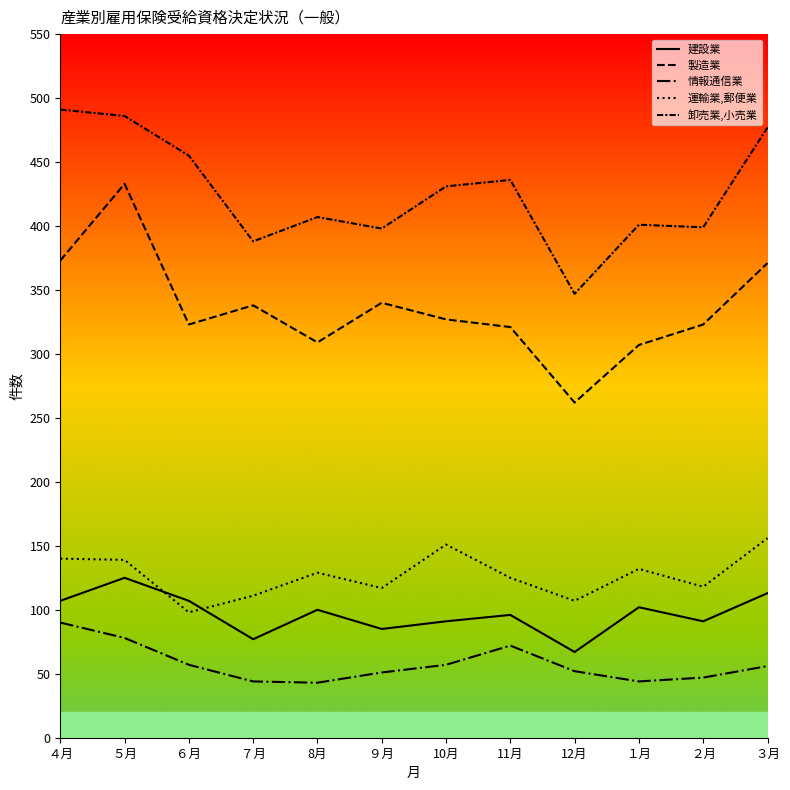

True or false: 建設業 and 運輸業,郵便業 intersect in this chart.

True